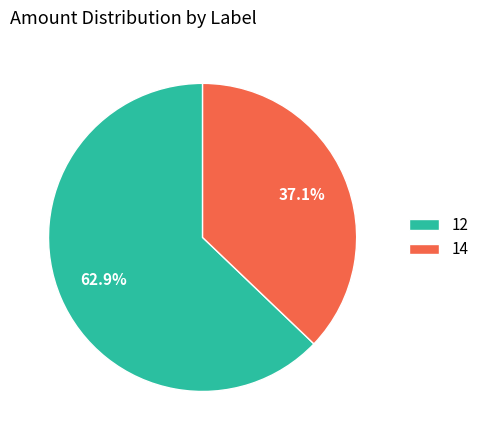

Does any single category account for the majority?

Yes